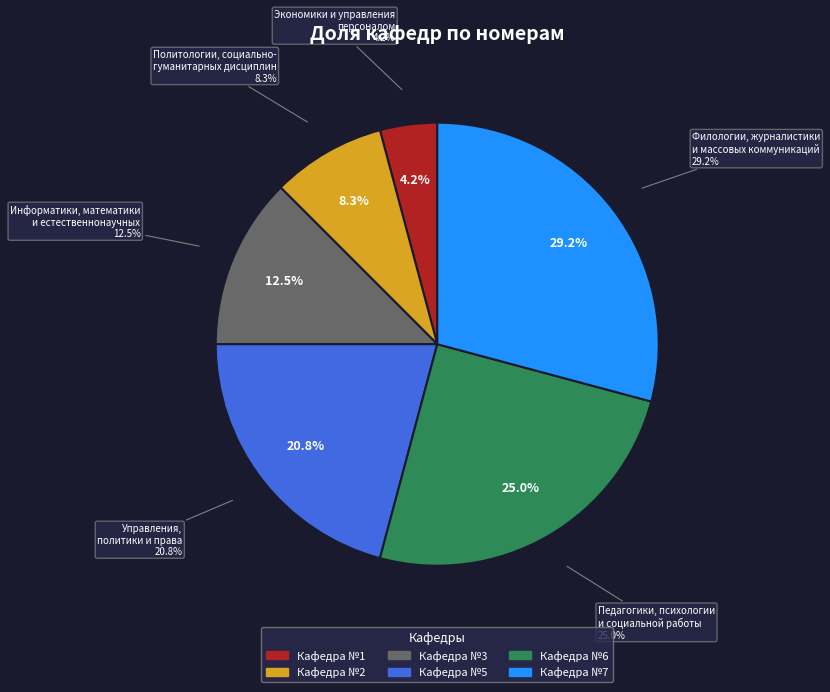

How much of the chart is everything except Политологии, социально-гуманитарных дисциплин?

91.7%